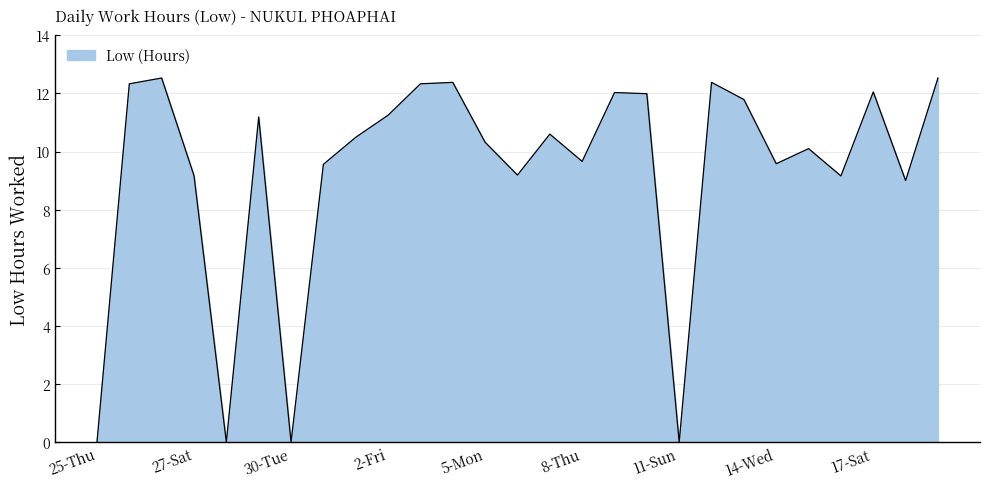

What is the maximum value shown in the chart?

12.5